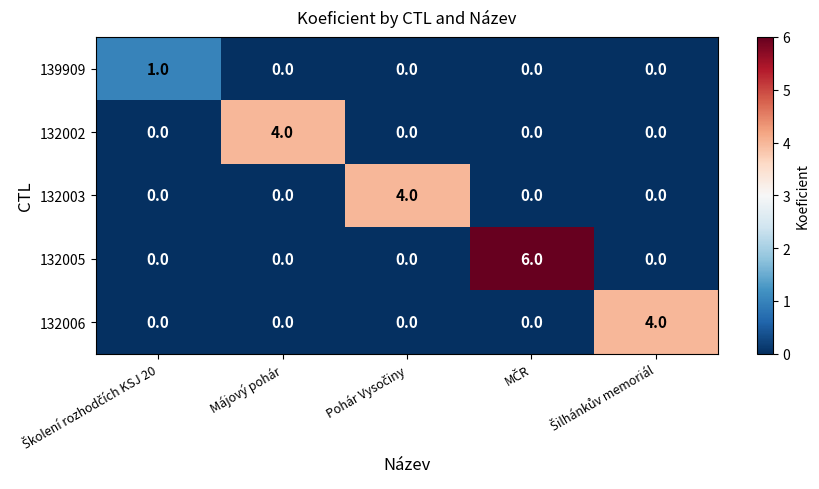

Count the 132006 values in the range 0 to 1.

4